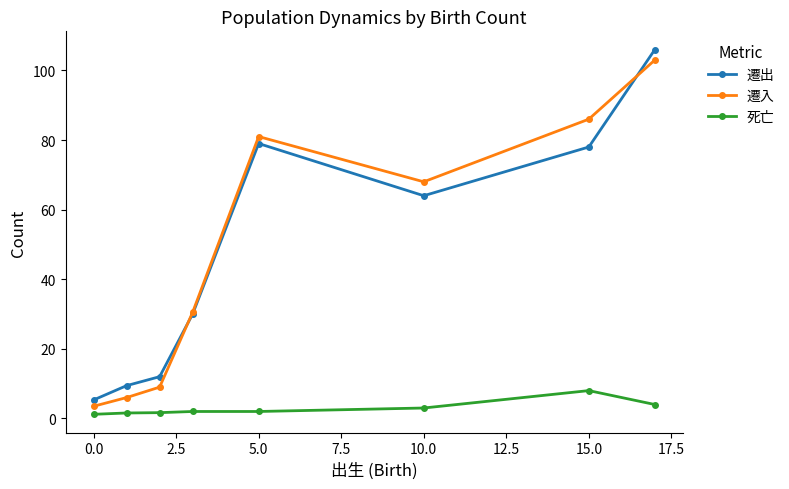

Does the chart display data point markers on the line(s)?

Yes